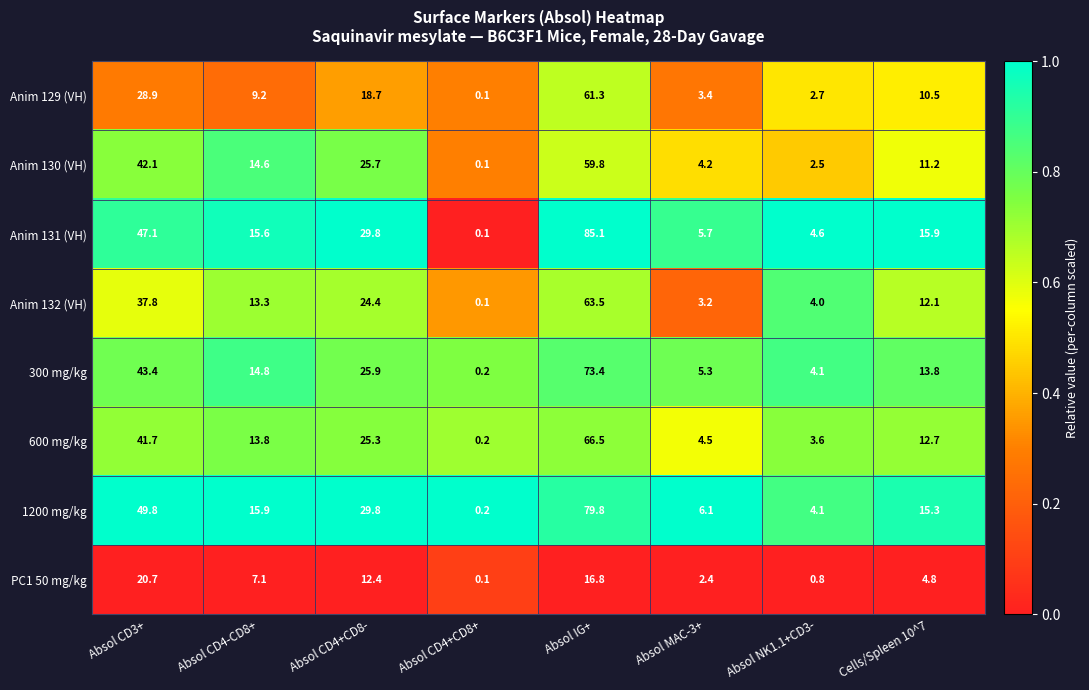

What is the difference between the highest and lowest values at Cells/Spleen 10^7?

11.1